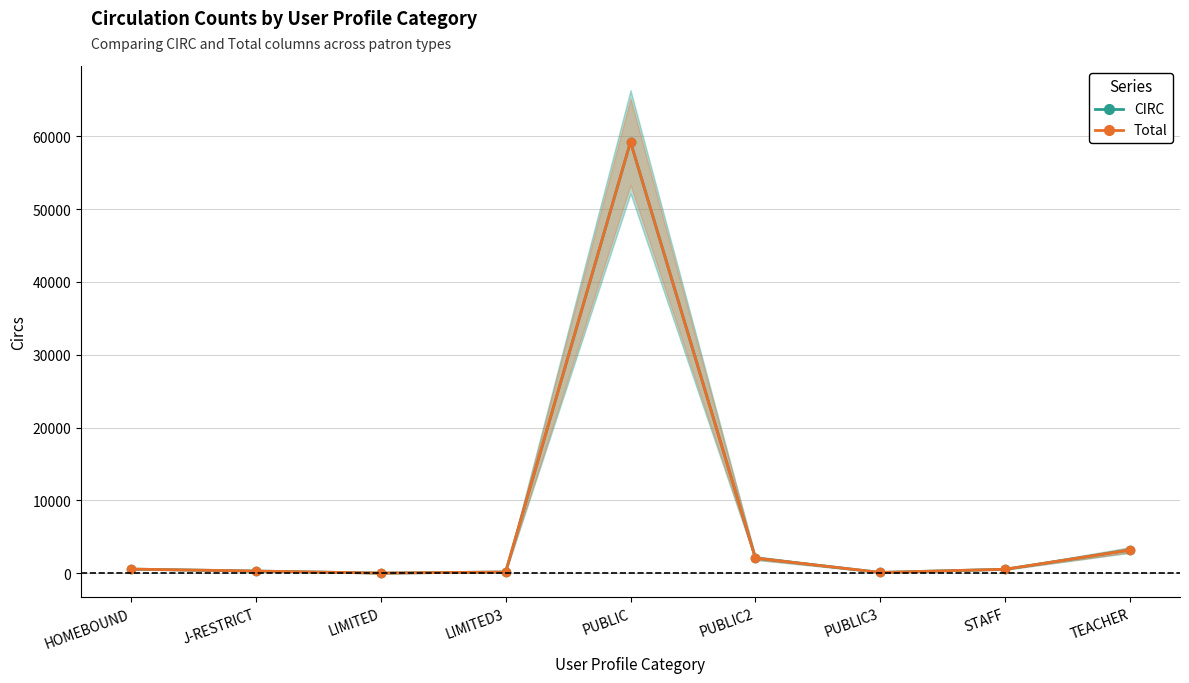

Rank the series at HOMEBOUND from highest to lowest value.

CIRC, Total